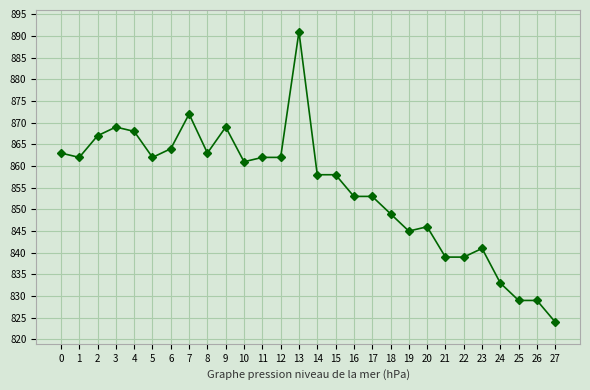

Reading left to right, transcribe all the data shown in this chart.

0=863	1=862	2=867	3=869	4=868	5=862	6=864	7=872	8=863	9=869	10=861	11=862	12=862	13=891	14=858	15=858	16=853	17=853	18=849	19=845	20=846	21=839	22=839	23=841	24=833	25=829	26=829	27=824